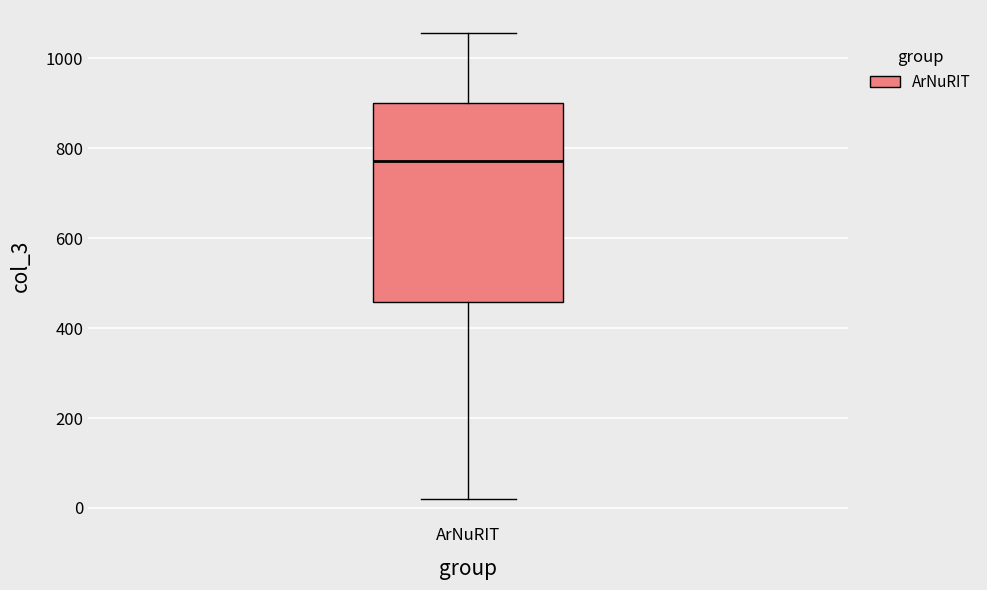

Where does the upper whisker of the box for ArNuRIT end on the y-axis? The values are not printed on the chart, so give them approximately, as read against the axis.

1060